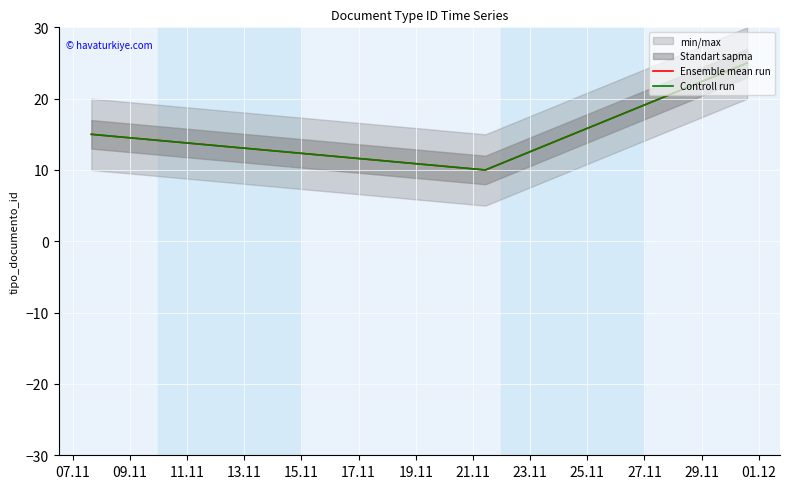

At 09.11, list the series in order from largest to smallest.

Ensemble mean run, Controll run